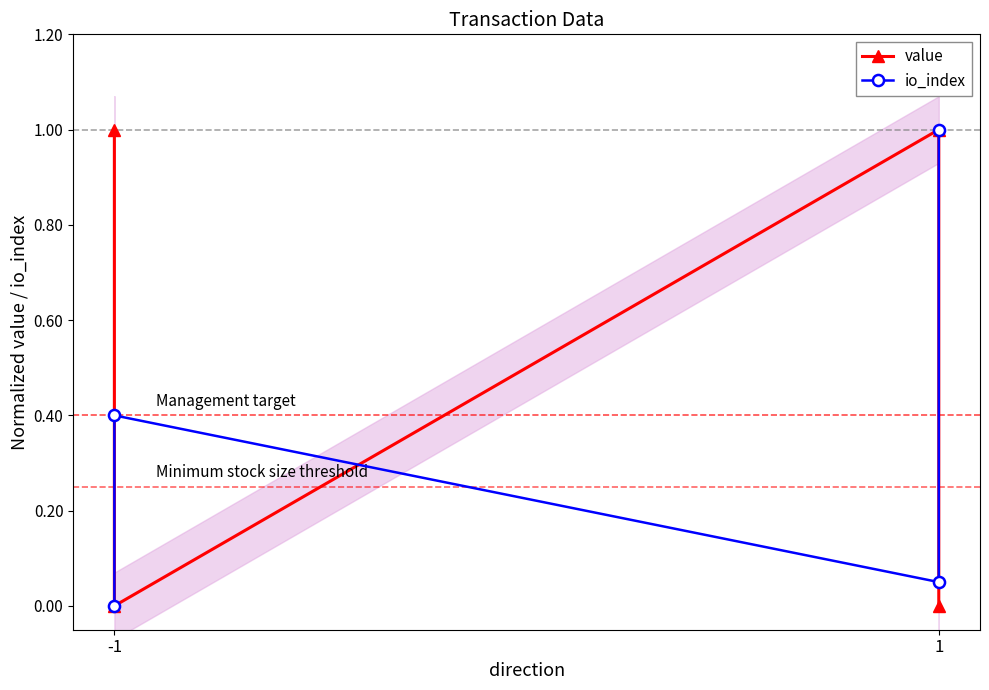

What is the difference between the second highest and minimum values in the io_index series?

0.4